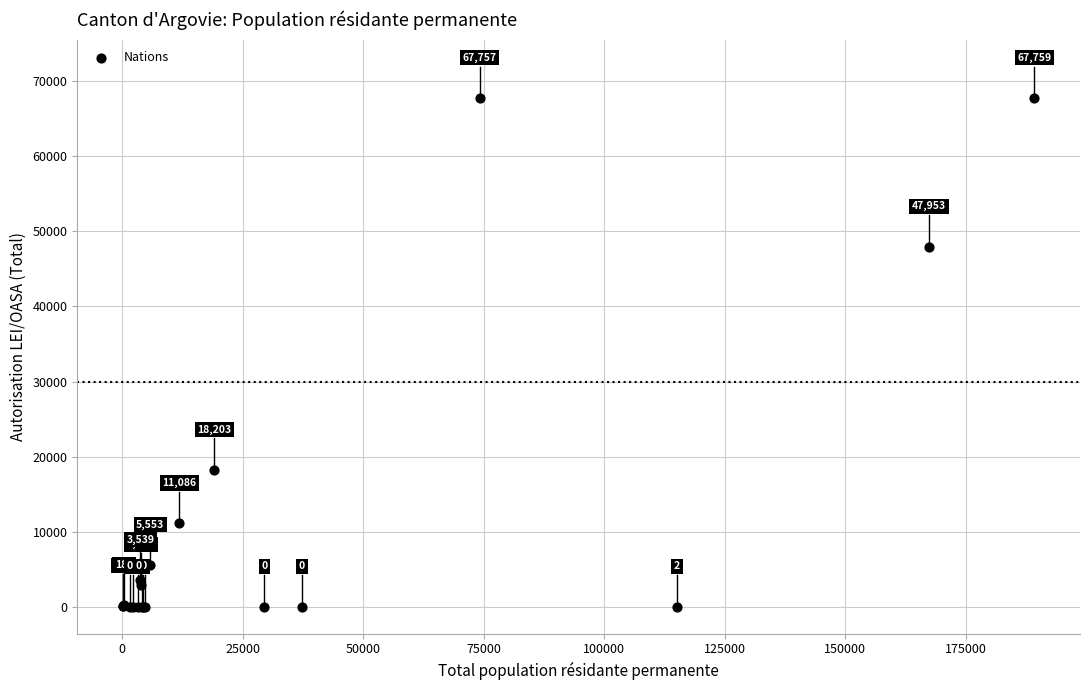

What Y value in the scatter plot is closest to 33879?

47953